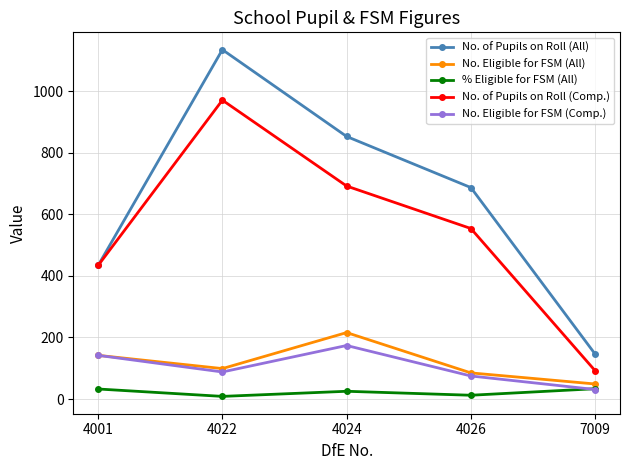

Where is the first local maximum for % Eligible for FSM (All)?

4024